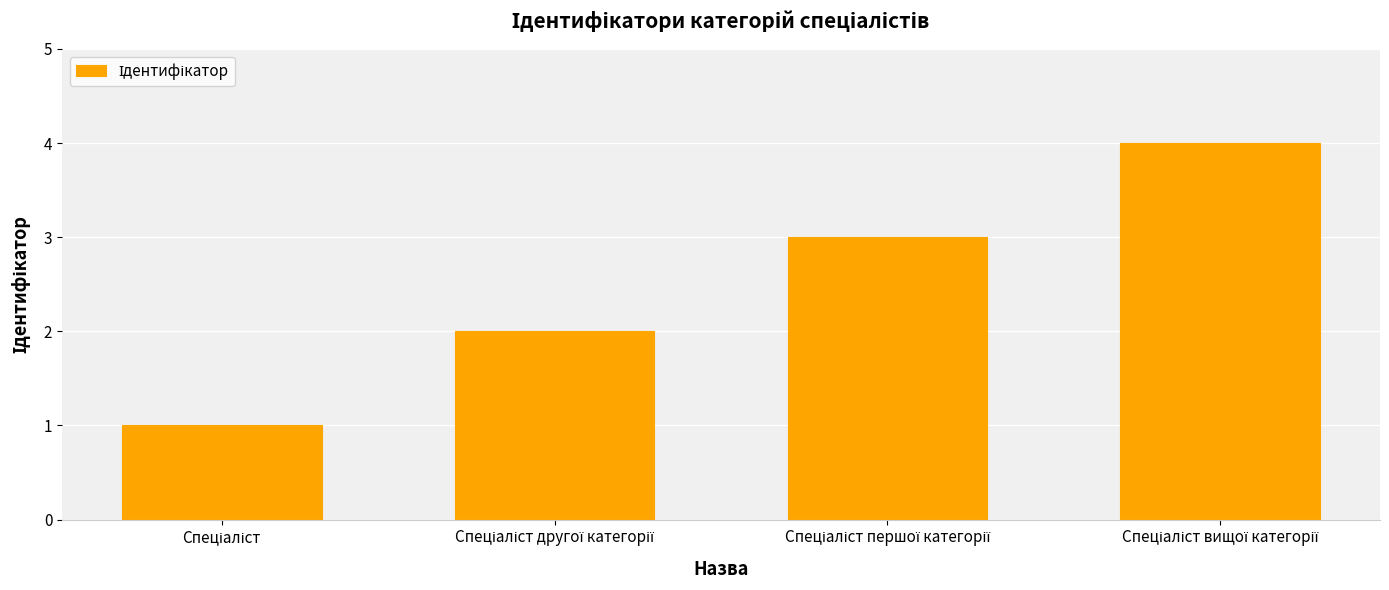

What is the greatest value displayed?

4